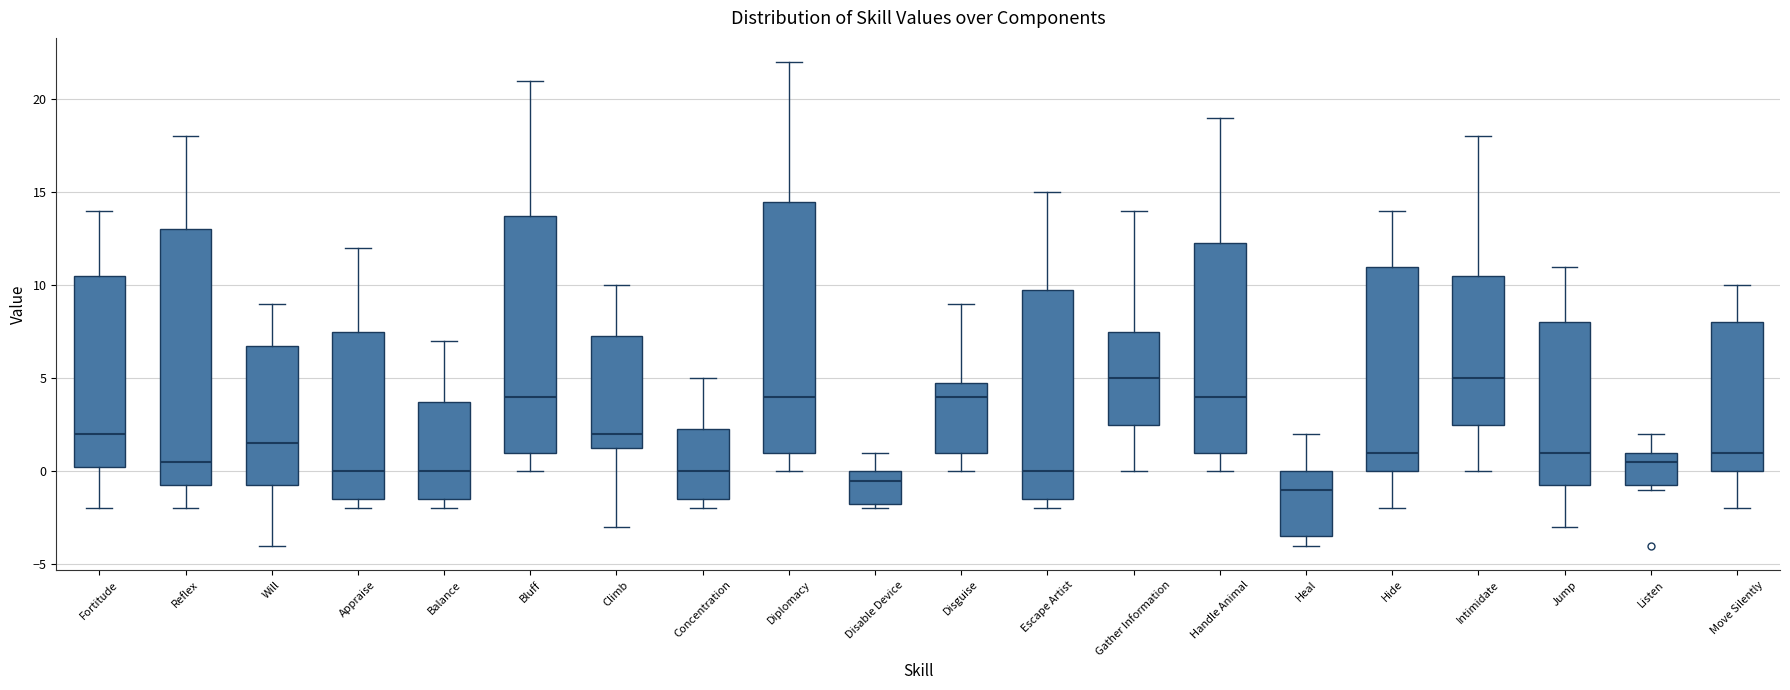

Reading left to right, read every box against the y-axis: the position of its median line, the range the box covers, and the ends of its whiskers. The values are not printed on the chart, so give them approximately, as read against the axis.

Fortitude: median 2.0, box 0.5 to 10.5, whiskers -2.0 to 14.0
Reflex: median 0.5, box -0.5 to 13.0, whiskers -2.0 to 18.0
Will: median 1.5, box -0.5 to 7.0, whiskers -4.0 to 9.0
Appraise: median 0.0, box -1.5 to 7.5, whiskers -2.0 to 12.0
Balance: median 0.0, box -1.5 to 4.0, whiskers -2.0 to 7.0
Bluff: median 4.0, box 1.0 to 14.0, whiskers 0.0 to 21.0
Climb: median 2.0, box 1.5 to 7.5, whiskers -3.0 to 10.0
Concentration: median 0.0, box -1.5 to 2.5, whiskers -2.0 to 5.0
Diplomacy: median 4.0, box 1.0 to 14.5, whiskers 0.0 to 22.0
Disable Device: median -0.5, box -1.5 to 0.0, whiskers -2.0 to 1.0
Disguise: median 4.0, box 1.0 to 5.0, whiskers 0.0 to 9.0
Escape Artist: median 0.0, box -1.5 to 10.0, whiskers -2.0 to 15.0
Gather Information: median 5.0, box 2.5 to 7.5, whiskers 0.0 to 14.0
Handle Animal: median 4.0, box 1.0 to 12.5, whiskers 0.0 to 19.0
Heal: median -1.0, box -3.5 to 0.0, whiskers -4.0 to 2.0
Hide: median 1.0, box 0.0 to 11.0, whiskers -2.0 to 14.0
Intimidate: median 5.0, box 2.5 to 10.5, whiskers 0.0 to 18.0
Jump: median 1.0, box -0.5 to 8.0, whiskers -3.0 to 11.0
Listen: median 0.5, box -0.5 to 1.0, whiskers -1.0 to 2.0
Move Silently: median 1.0, box 0.0 to 8.0, whiskers -2.0 to 10.0